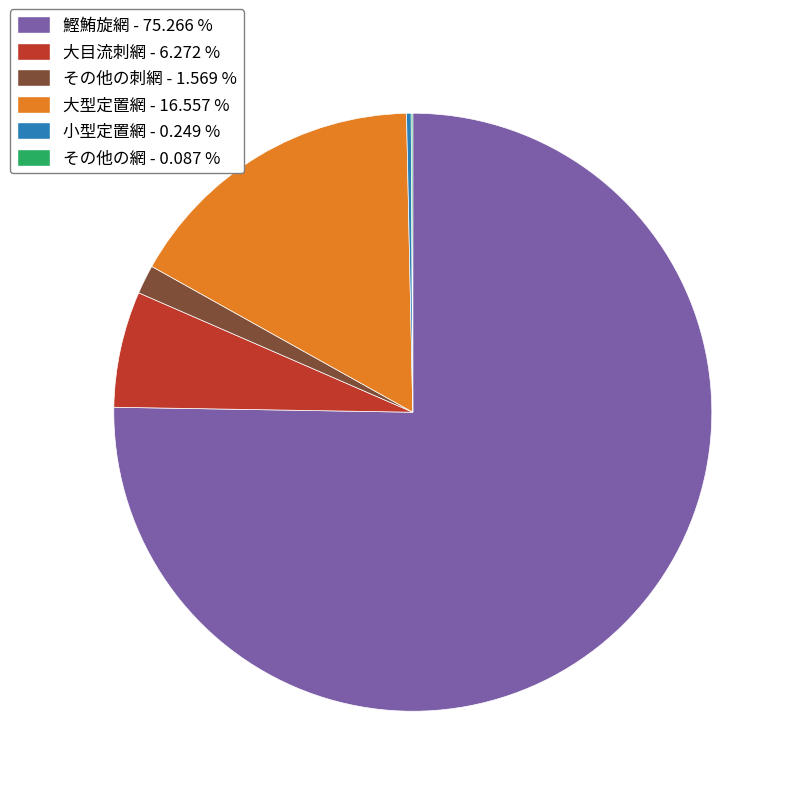

Which category has the biggest portion of the pie?

鰹鮪旋網